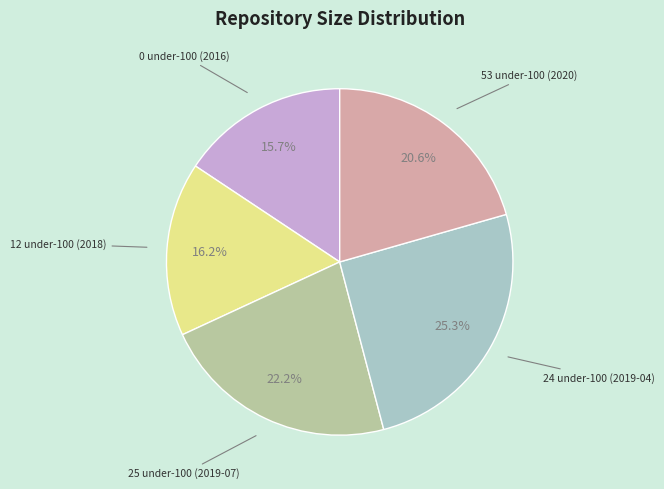

How many slices are in this pie chart?

5